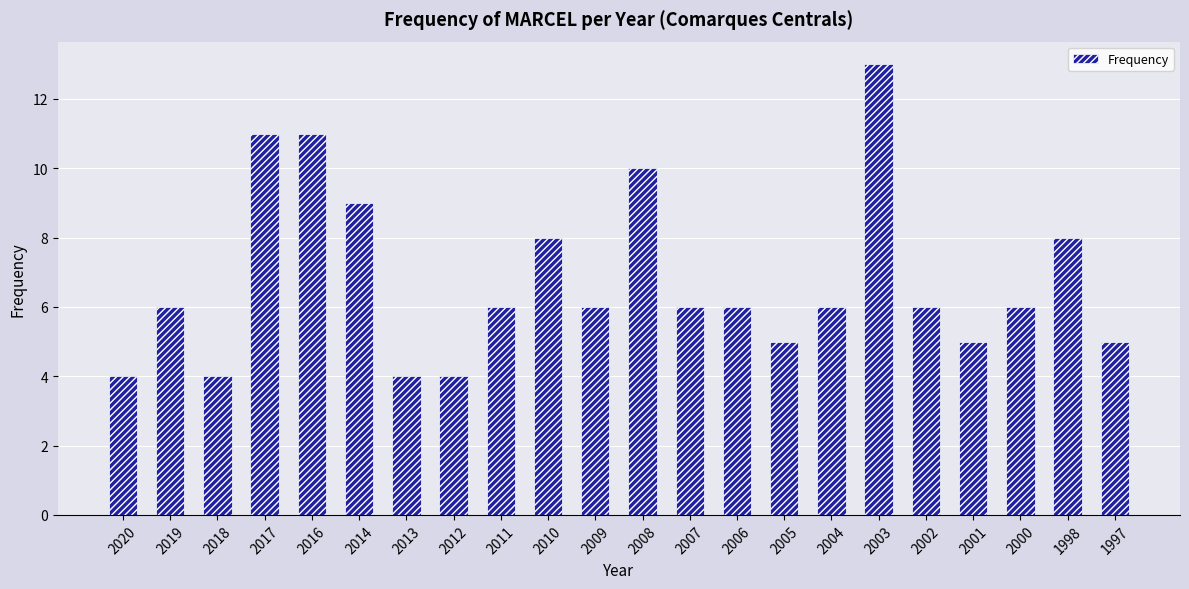

What is the change in value from 2018 to 2016?

+7